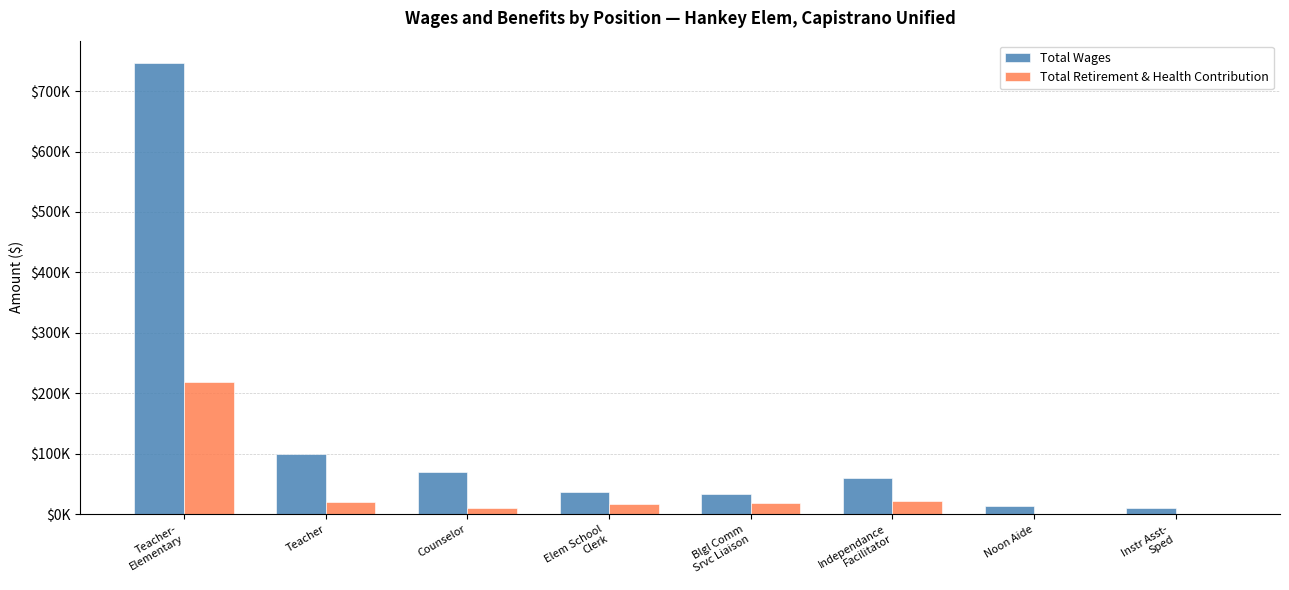

List the series in order of their peak value, lowest first.

Total Retirement & Health Contribution, Total Wages